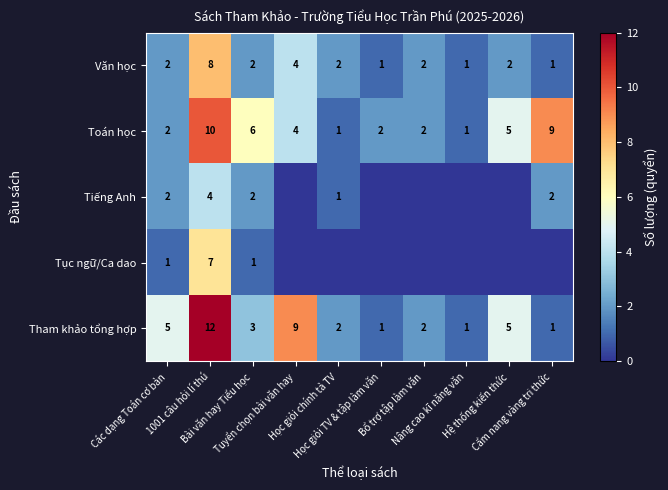

True or false: Tham khảo tổng hợp has a value of 3 at Học giỏi chính tả TV.

False